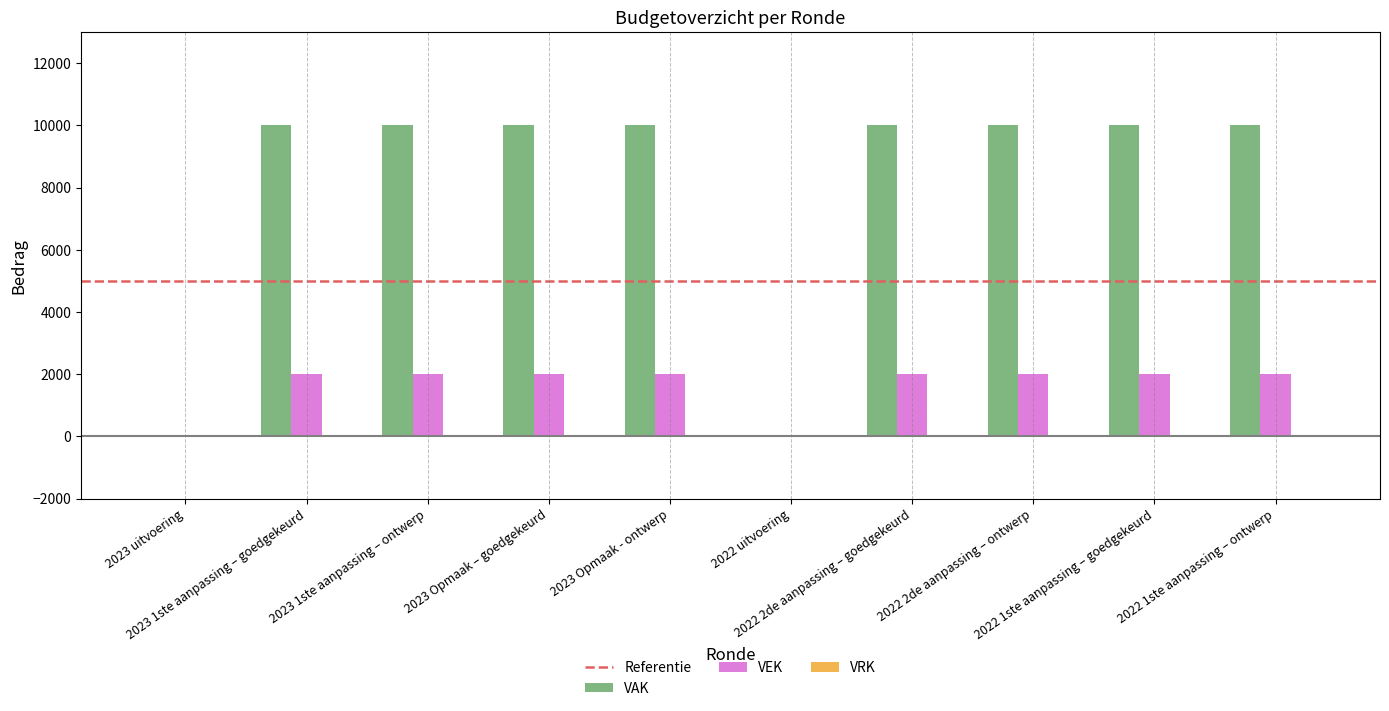

Which series has the largest total across all categories?

VAK